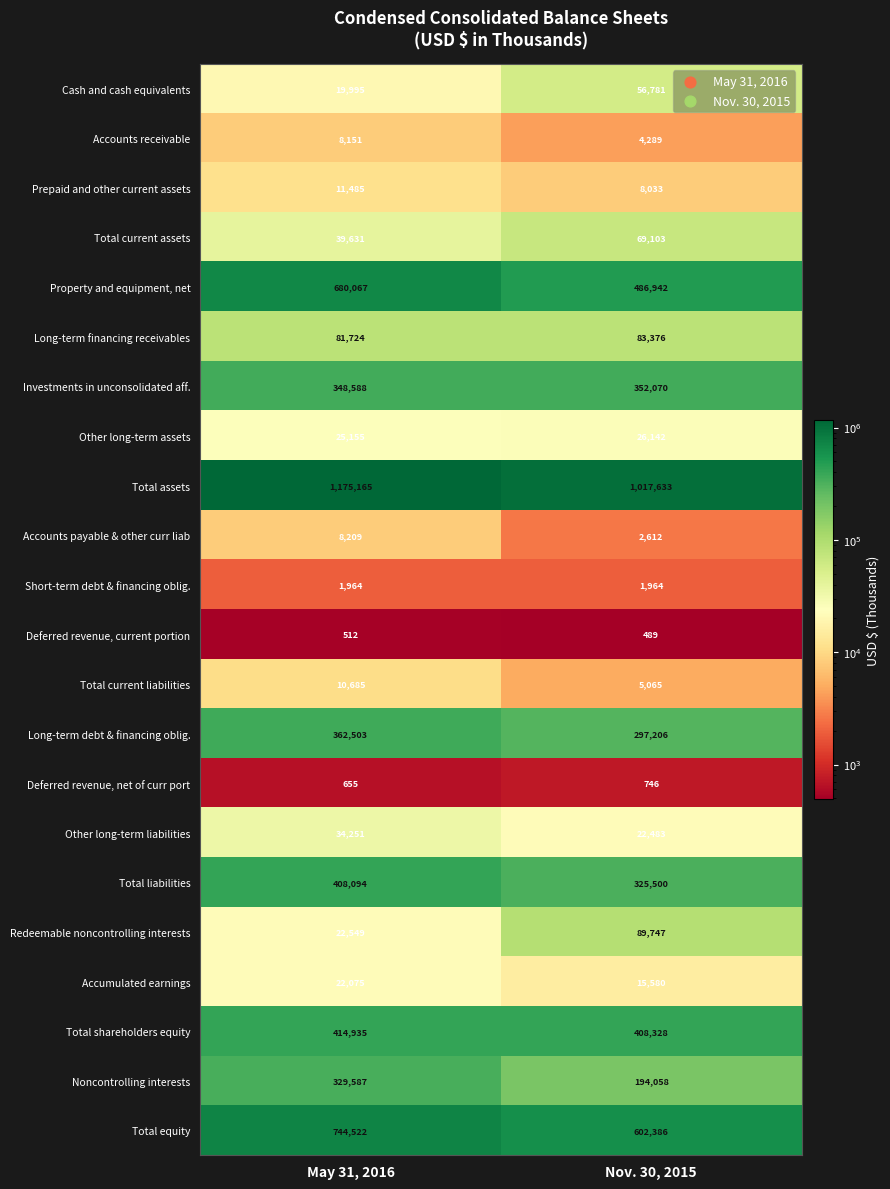

What is the sum of the Cash and cash equivalents values at Nov. 30, 2015 and May 31, 2016?

76776